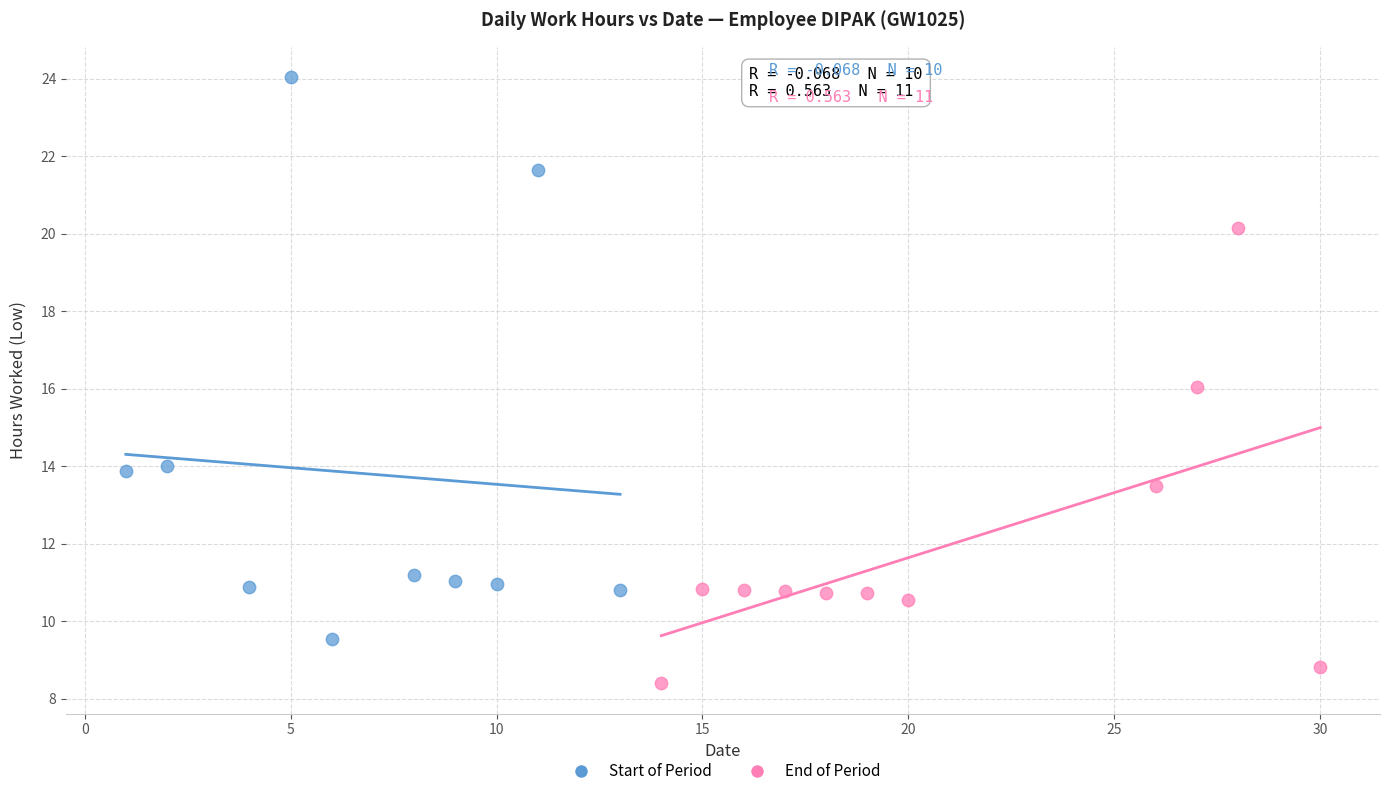

What are all the series names shown in the legend?

Start of Period, End of Period